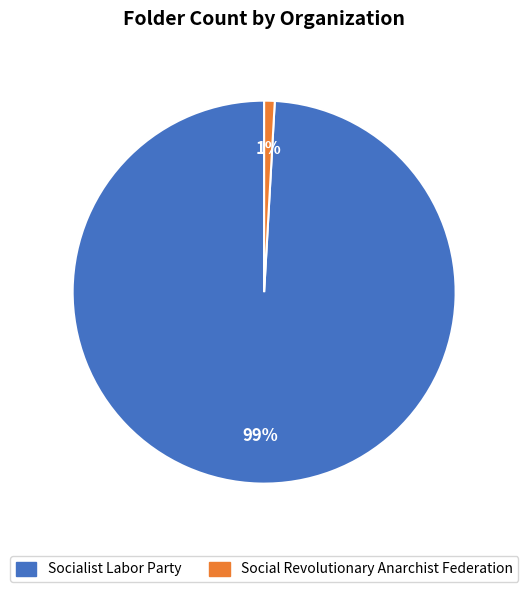

Which slice is the largest?

Socialist Labor Party